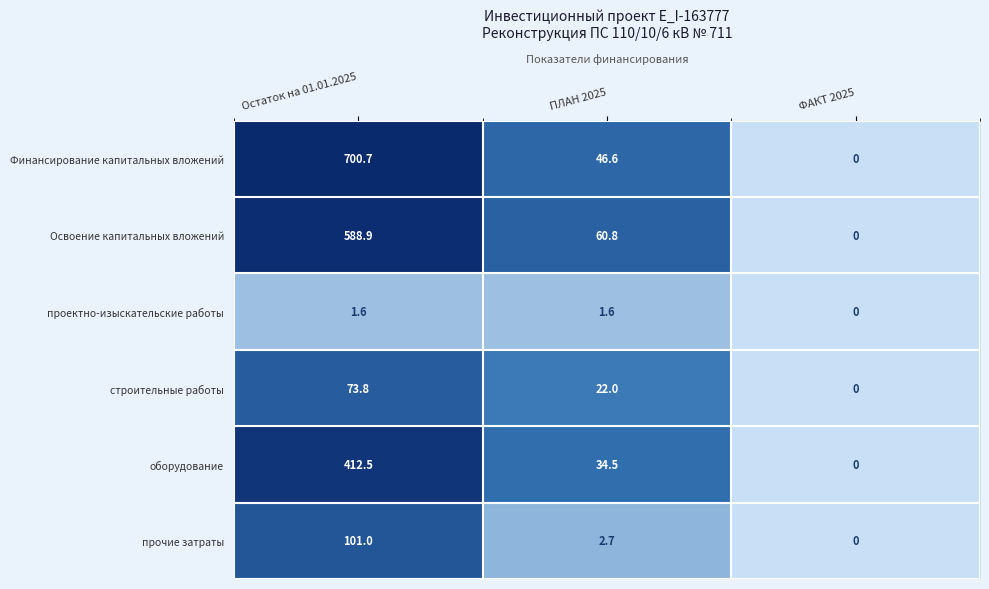

List the series in order of their peak value, highest first.

Финансирование капитальных вложений, Освоение капитальных вложений, оборудование, прочие затраты, строительные работы, проектно-изыскательские работы